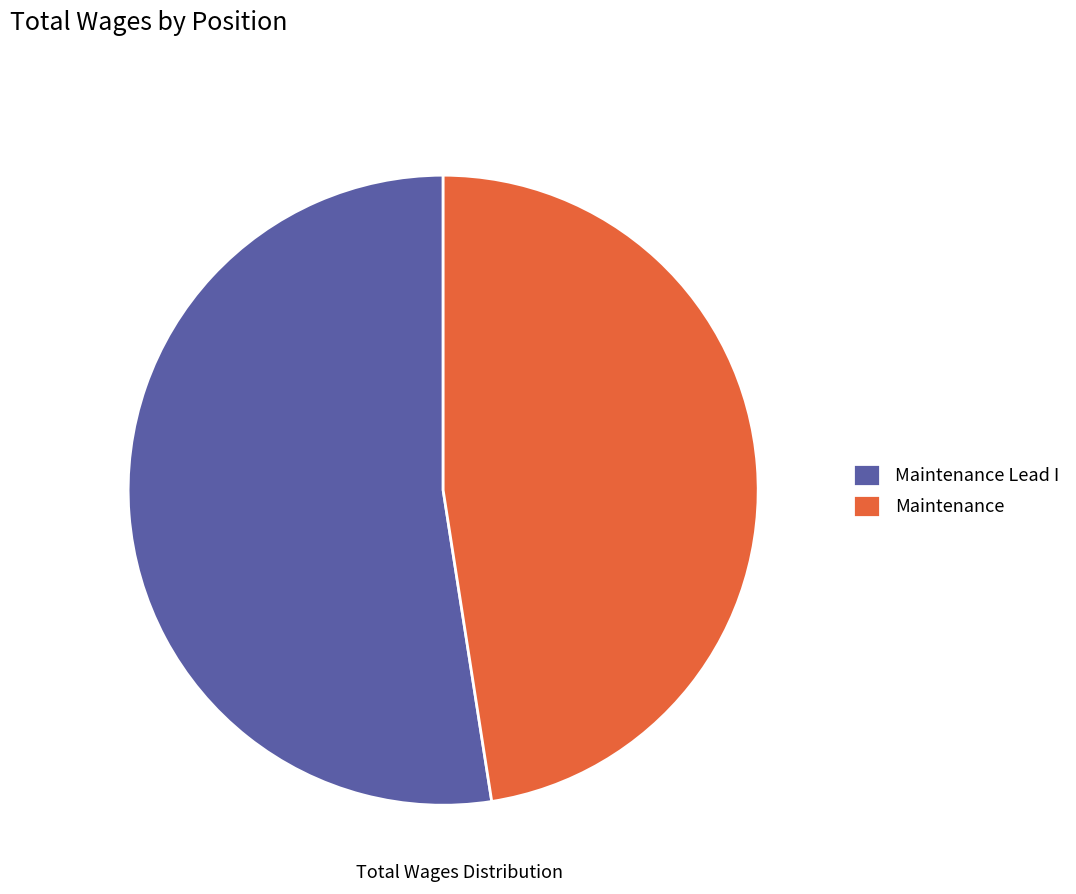

Rank the categories by value from highest to lowest.

Maintenance Lead I, Maintenance